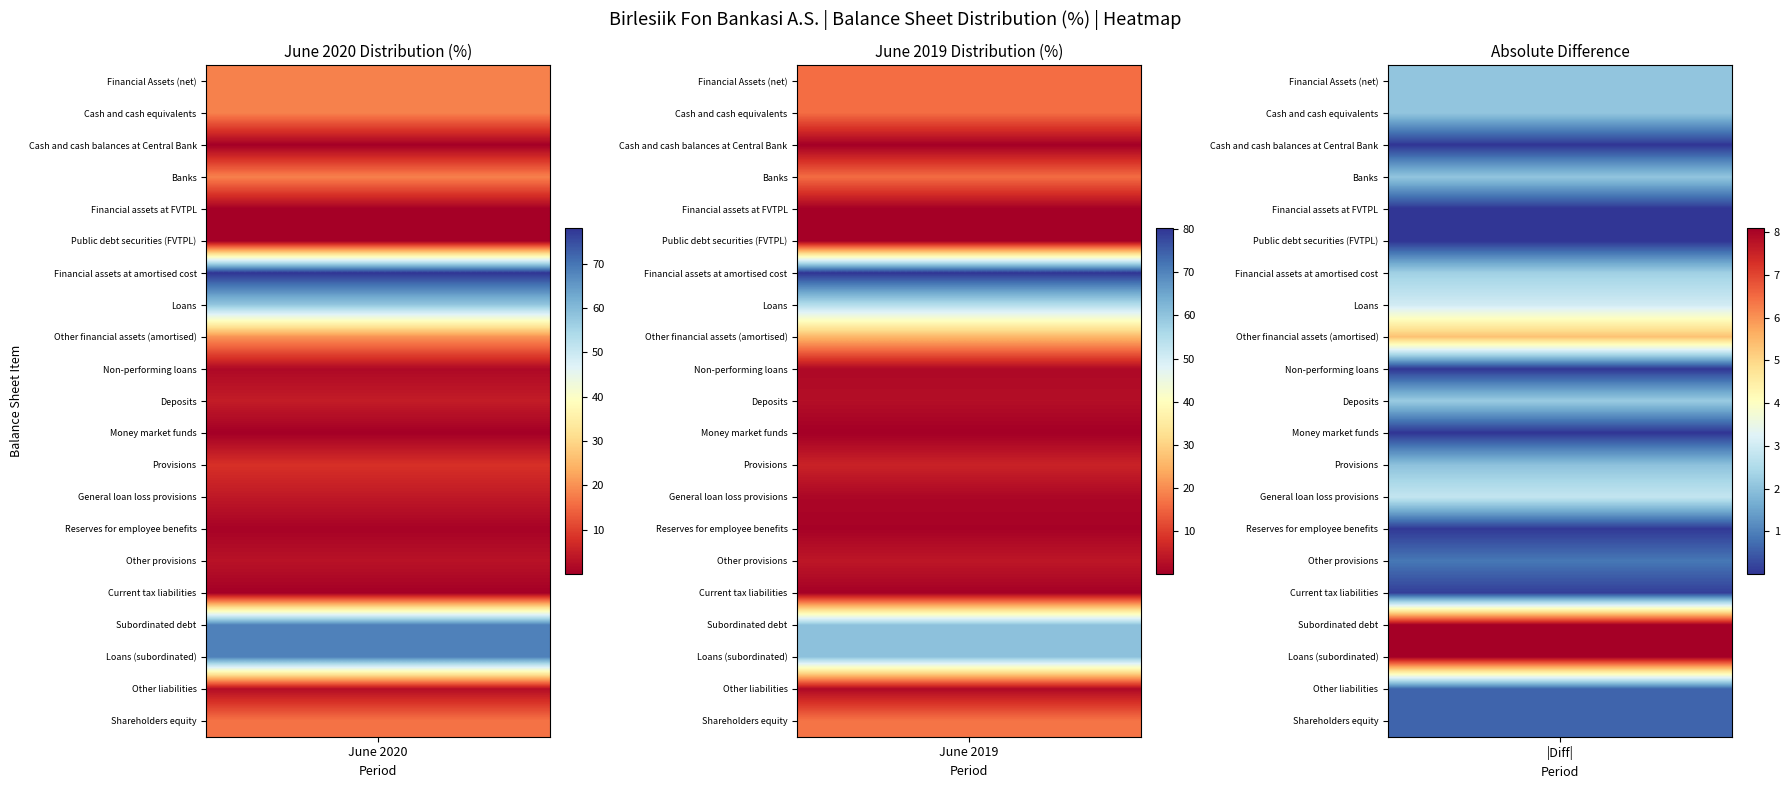

What is the sum of the Other provisions values at June 2019 and June 2020?

7.2